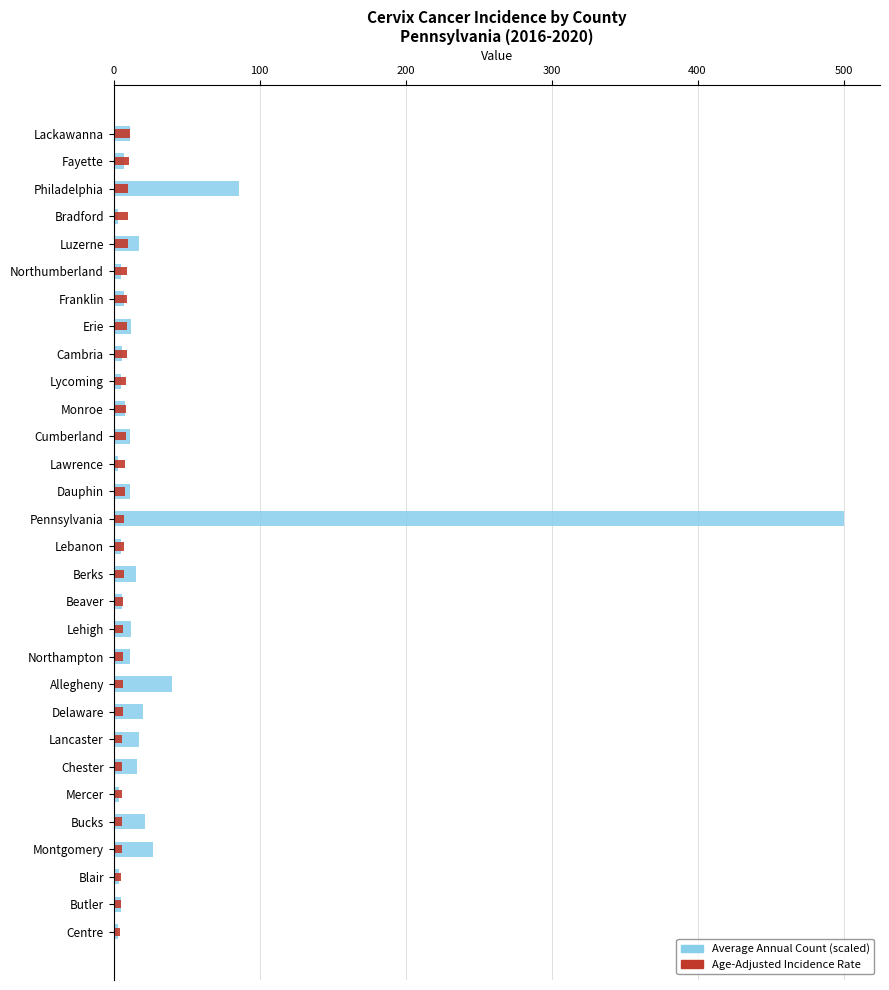

What position from the left is Lebanon?

16